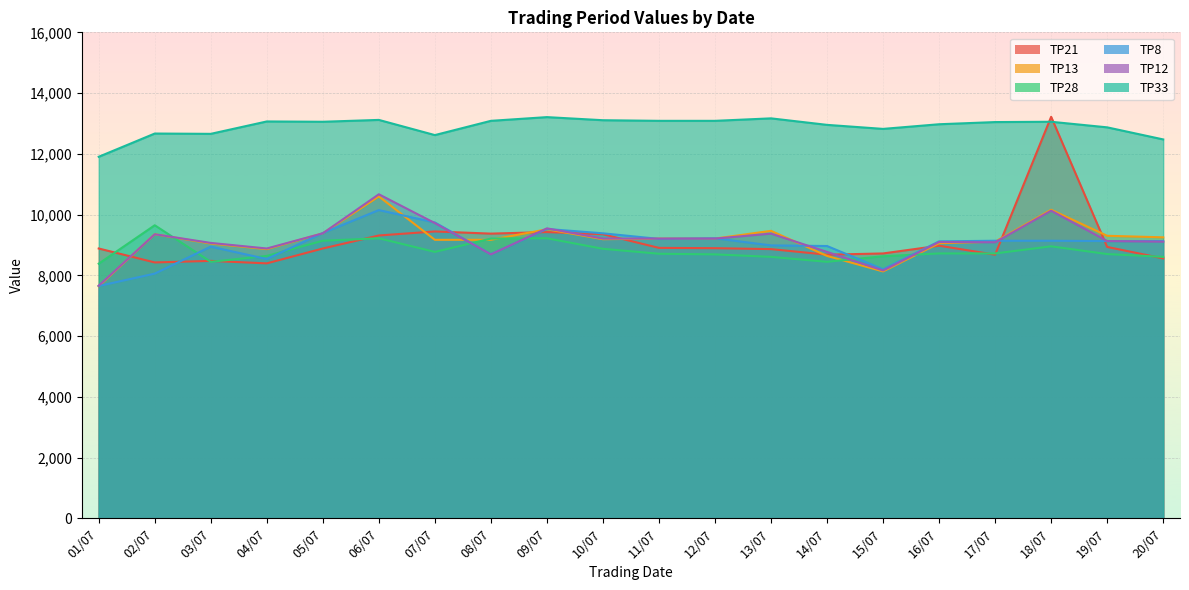

What is the sum of the TP8 values at 20/07 and 11/07?

18329.4